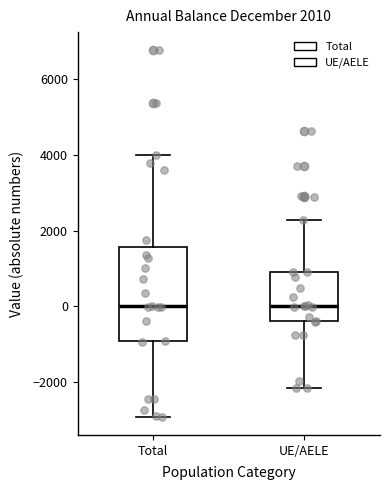

Which box is the tallest, from its lower edge to its upper edge?

Total